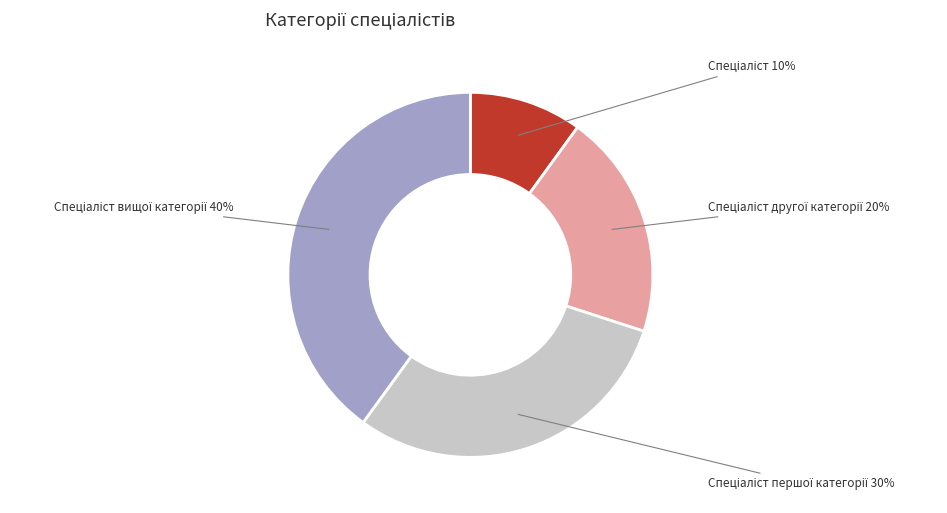

Does any single category account for the majority?

No